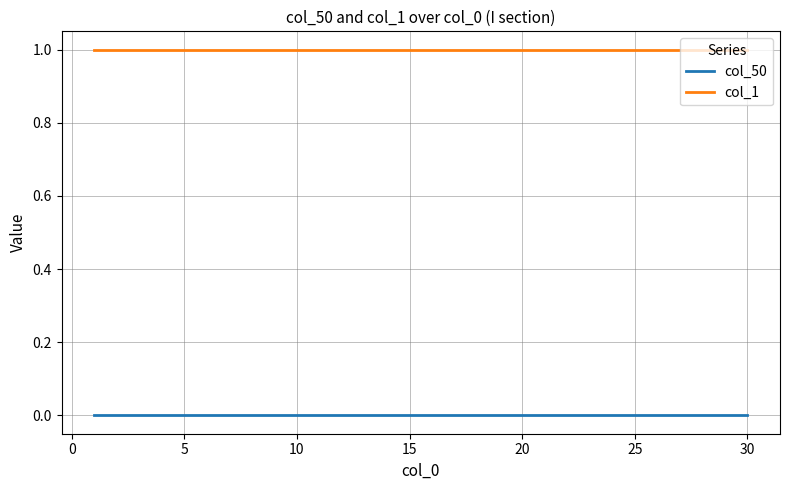

True or false: col_50 and col_1 intersect in this chart.

False